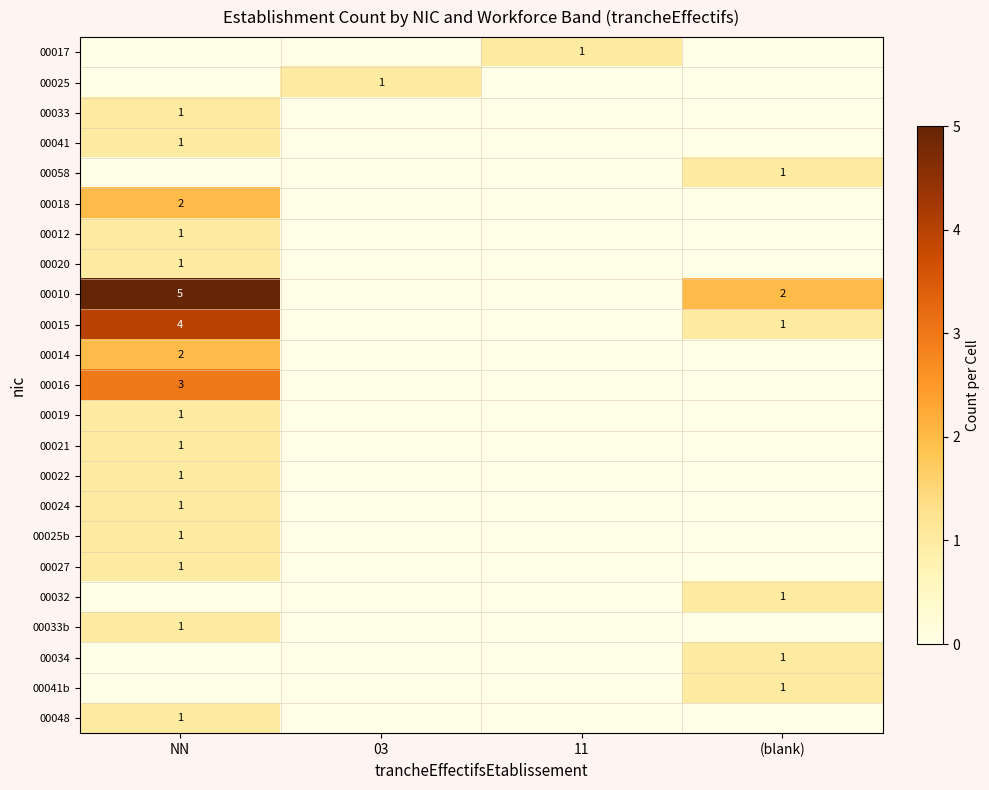

True or false: 00017 has a value of 2 at 11.

False